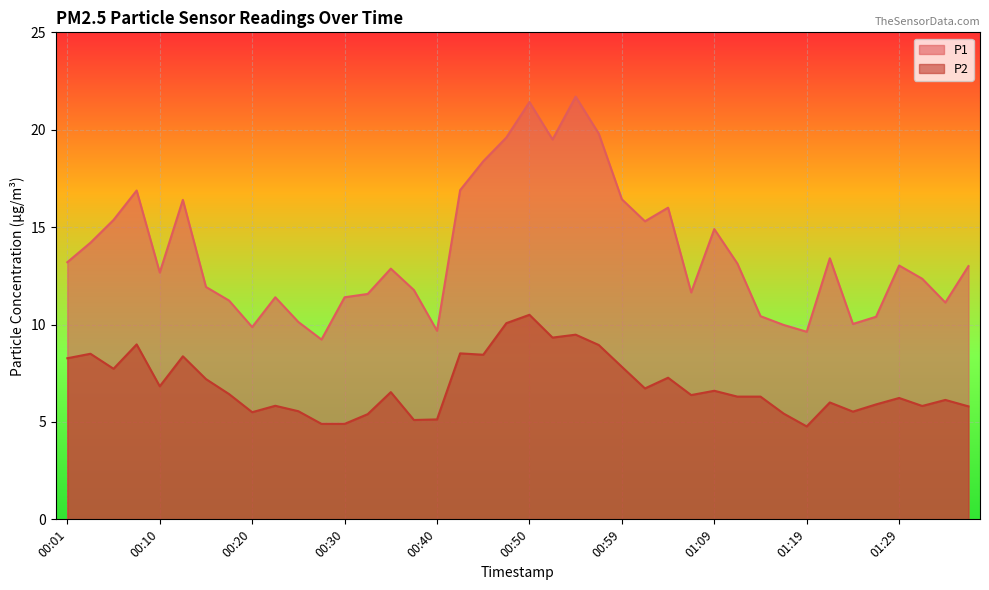

True or false: P2 and P1 cross at least once.

False